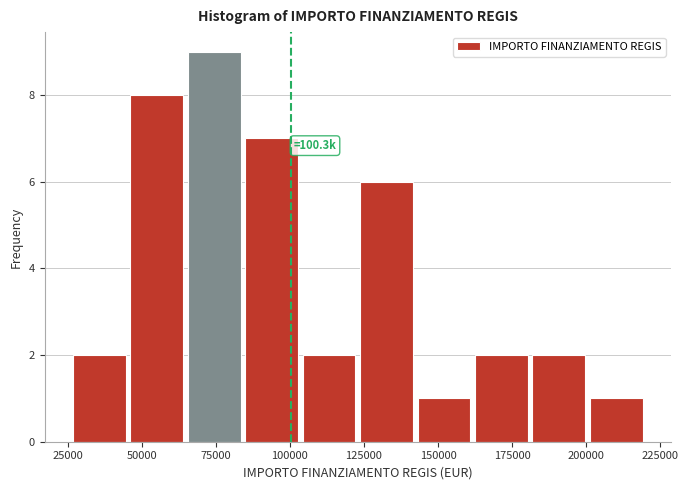

Around what value on the x-axis is the tallest bar? Give the approximate position of its centre, as read against the axis.

75000